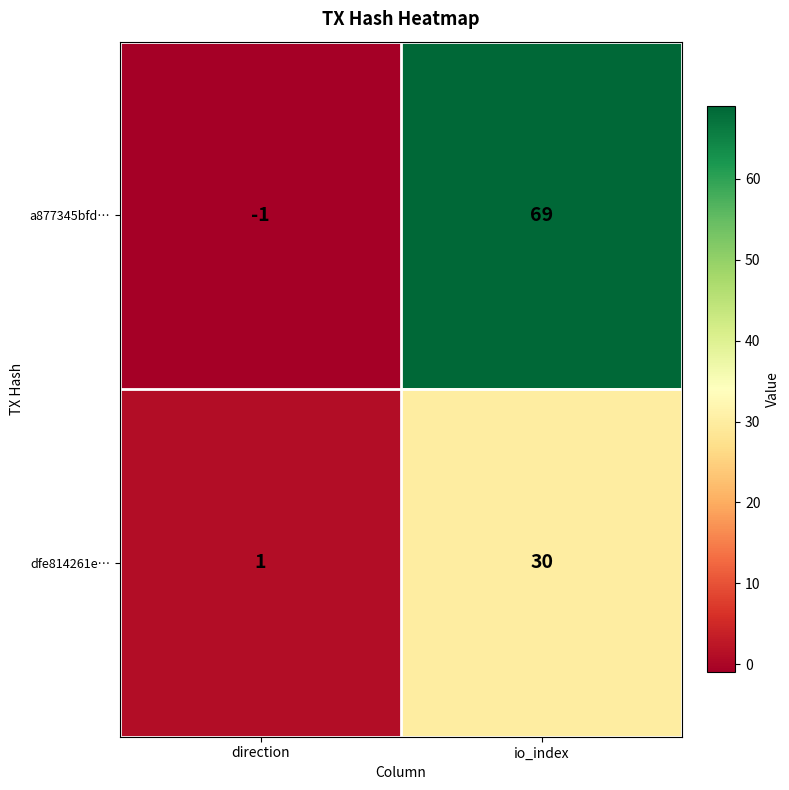

Reading left to right, what are all the values shown in this chart?

a877345bfd…: -1	69
dfe814261e…: 1	30